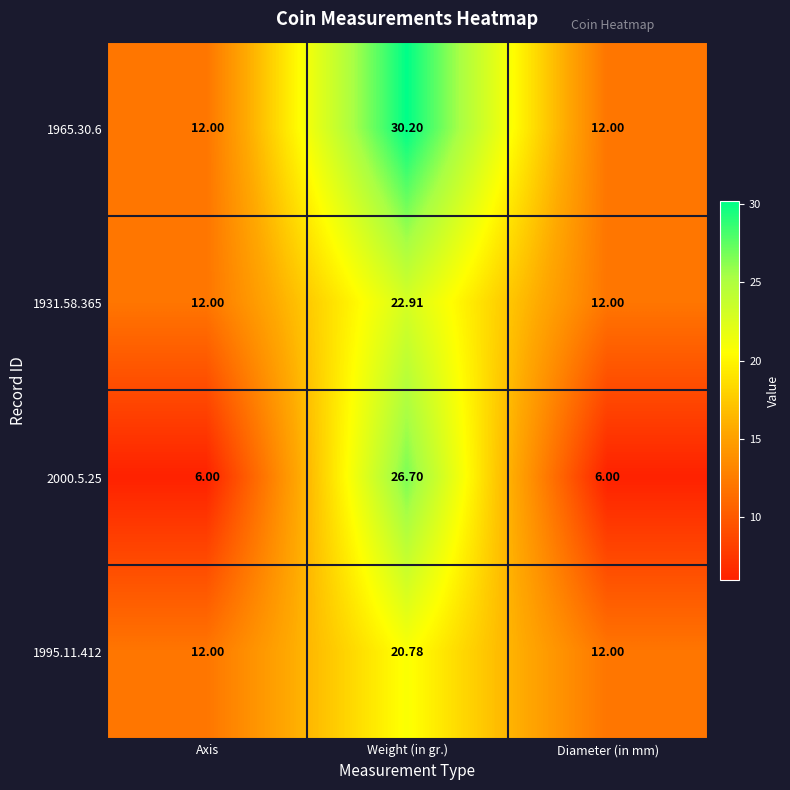

How many categories are shown in the chart?

3